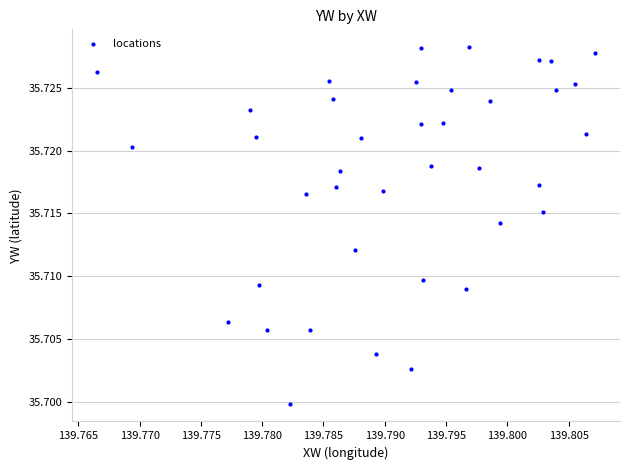

Count the number of points in this scatter plot.

39